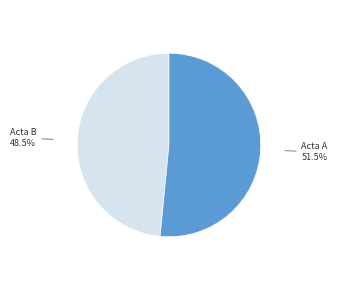

Does any single category account for the majority?

Yes